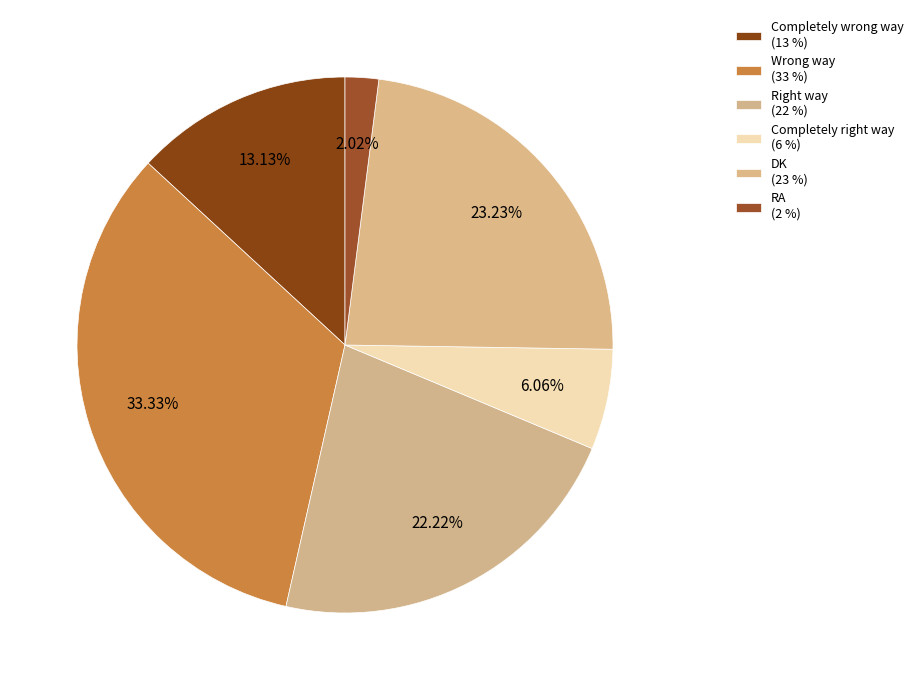

Count the number of slices in the pie.

6